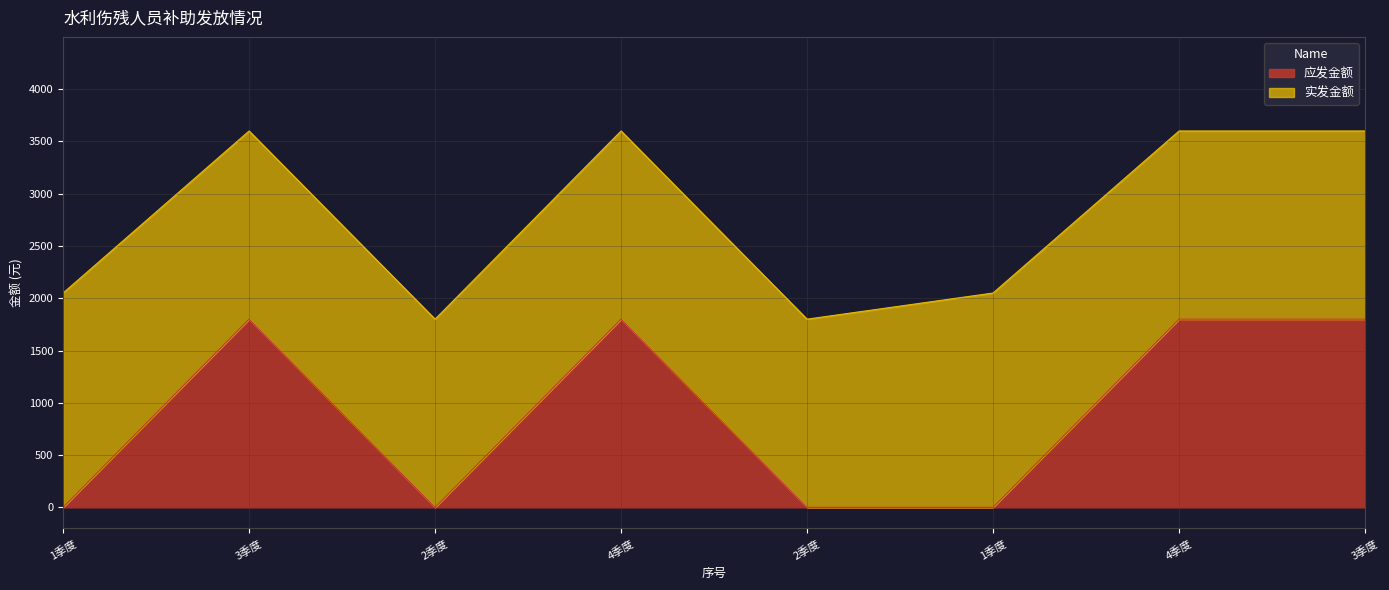

What is the sum of the values at 3季度 and 1季度?

1800